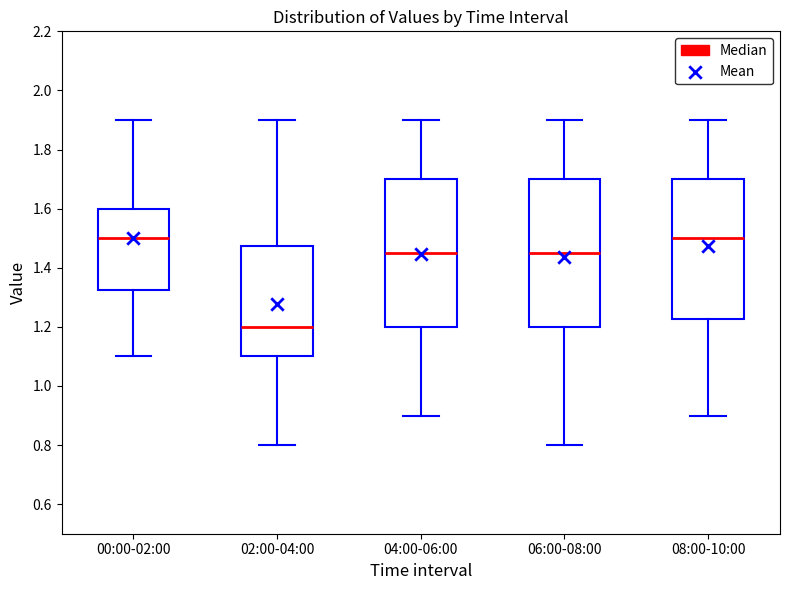

Reading left to right, transcribe this box plot: for each box, give where its median line is, the range the box spans, and where its two whiskers end, as read against the y-axis. The values are not printed on the chart, so give them approximately, as read against the axis.

00:00-02:00: median 1.50, box 1.32 to 1.60, whiskers 1.10 to 1.90
02:00-04:00: median 1.20, box 1.10 to 1.48, whiskers 0.80 to 1.90
04:00-06:00: median 1.46, box 1.20 to 1.70, whiskers 0.90 to 1.90
06:00-08:00: median 1.46, box 1.20 to 1.70, whiskers 0.80 to 1.90
08:00-10:00: median 1.50, box 1.22 to 1.70, whiskers 0.90 to 1.90